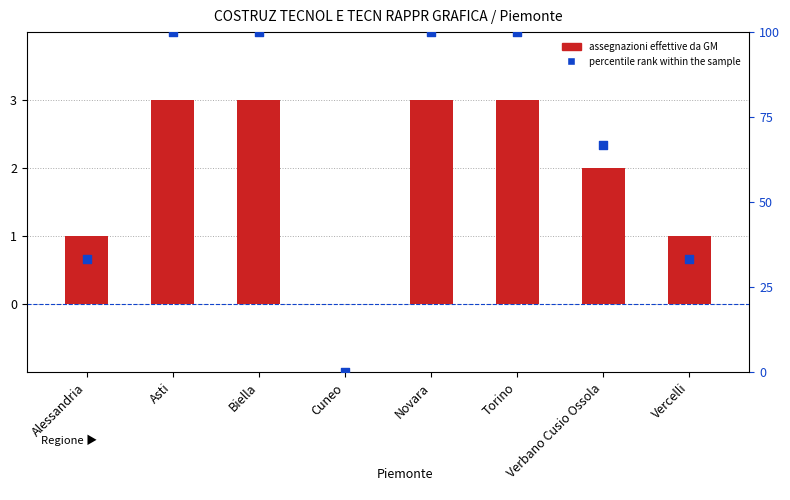

What is the total value across all series at Biella?

103.0